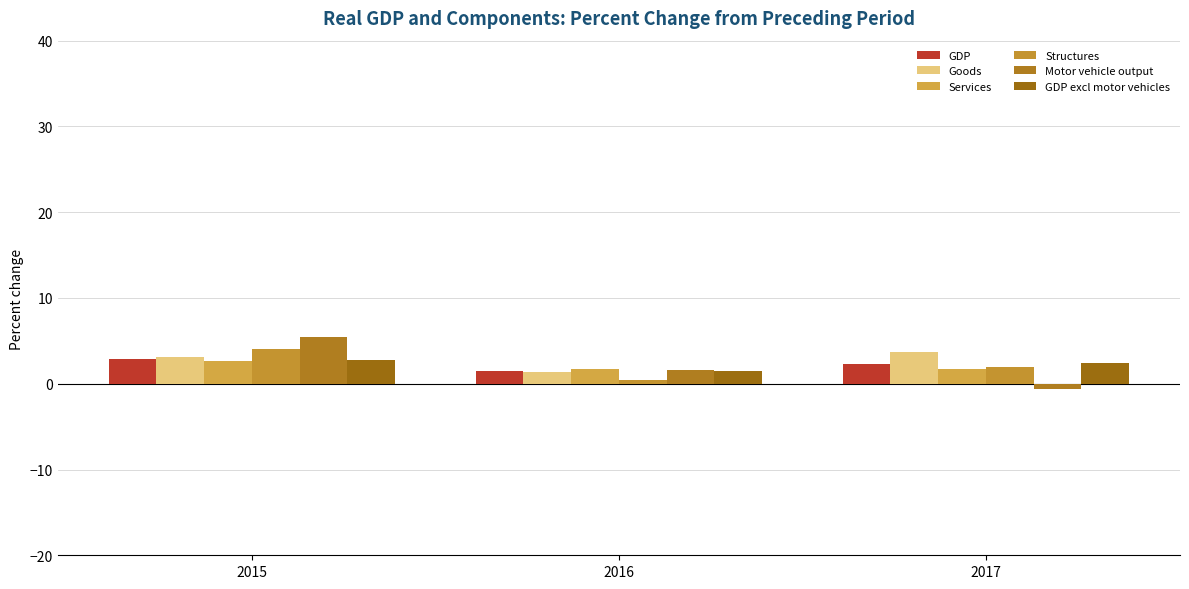

Is it true that Structures equals 2.8 at 2017?

False